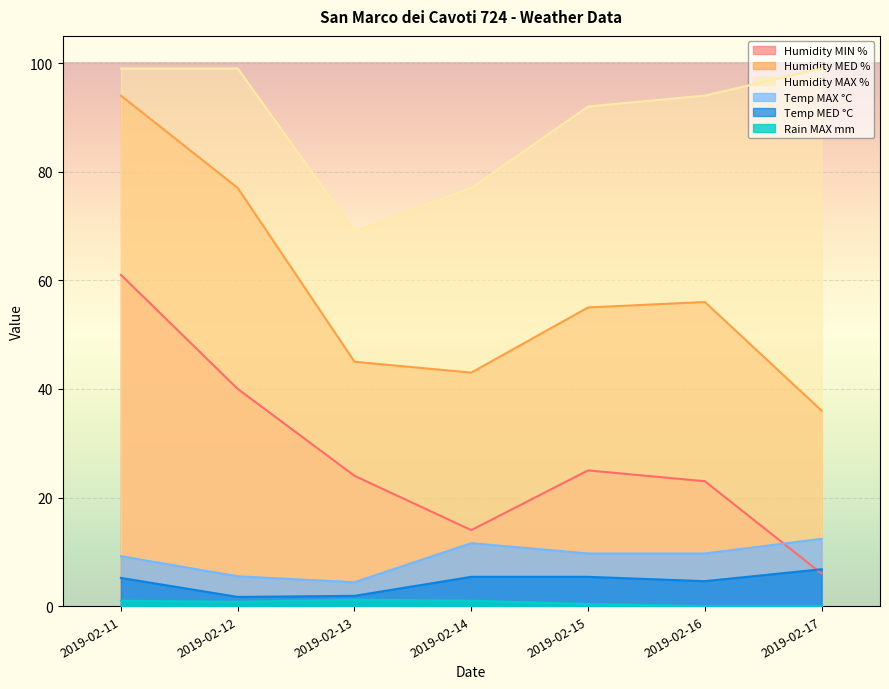

At which label is Humidity MIN % closest to 33?

2019-02-12